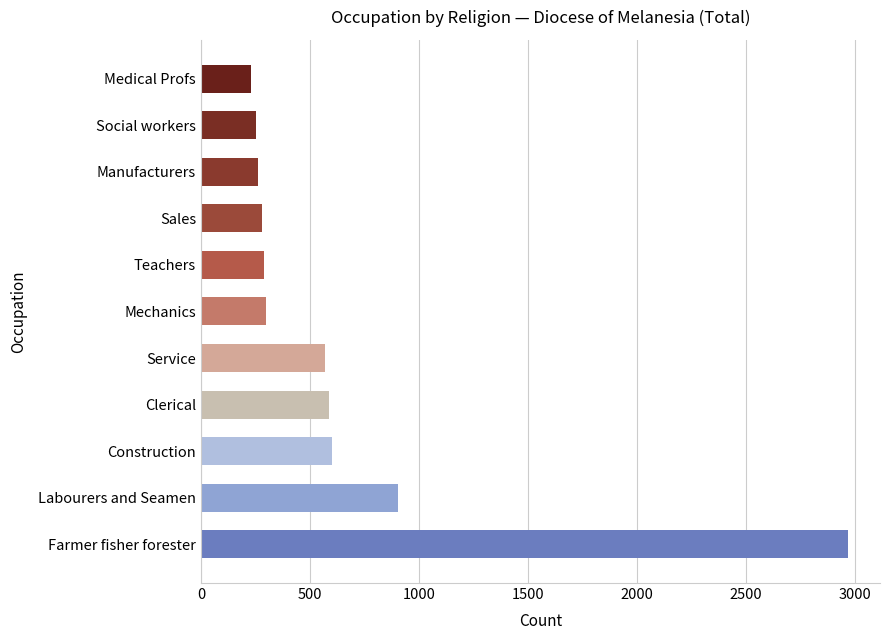

Which has a higher value, Labourers and Seamen or Mechanics?

Labourers and Seamen